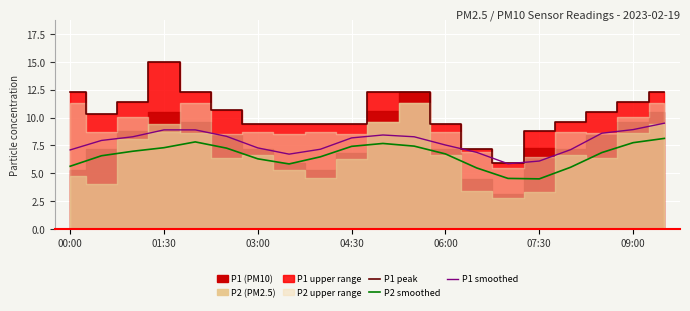

How many data points in P1 smoothed are above 8?

10